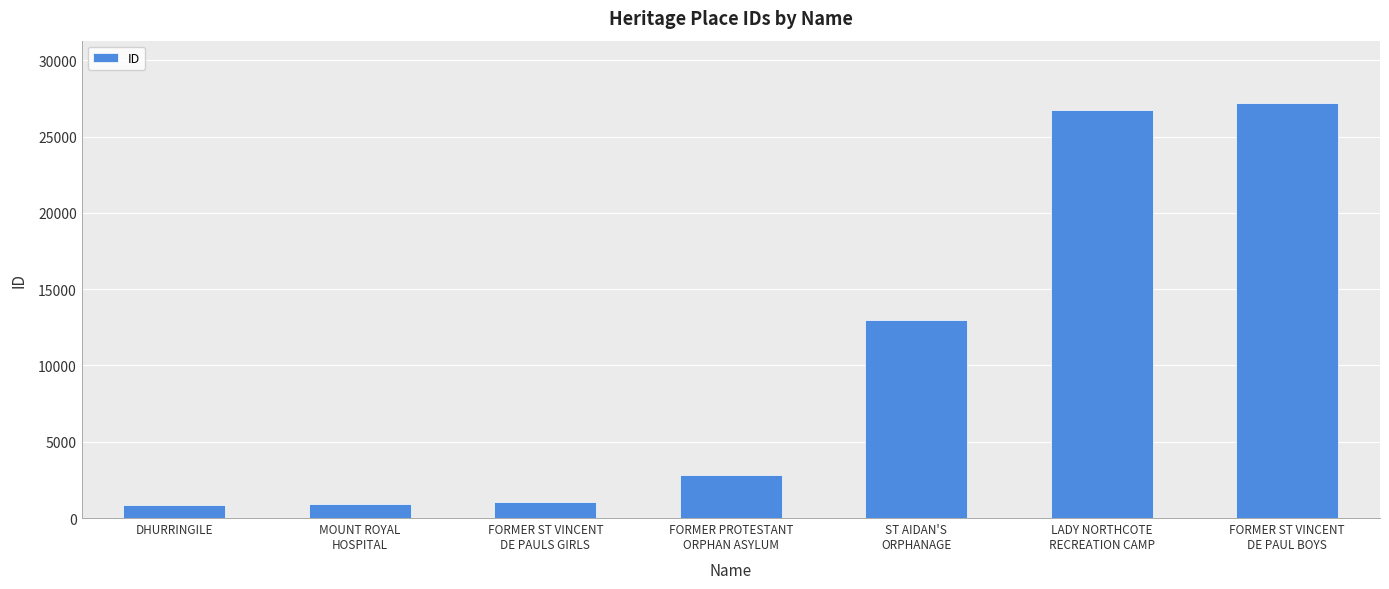

What is the change in value from DHURRINGILE to LADY NORTHCOTE
RECREATION CAMP?

+25910